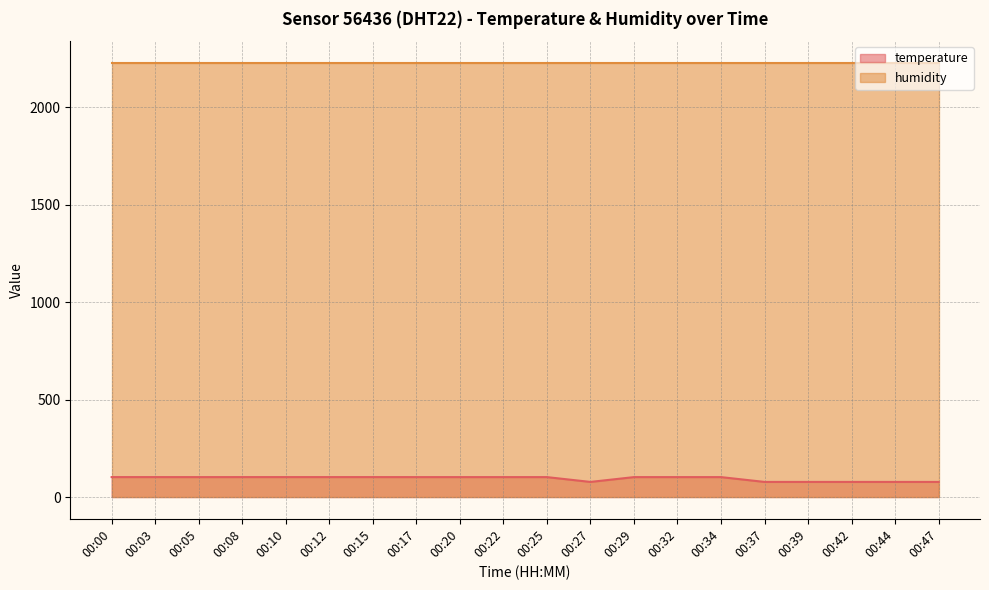

Rank the categories by value from highest to lowest.

00:00, 00:03, 00:08, 00:10, 00:12, 00:15, 00:05, 00:17, 00:20, 00:22, 00:25, 00:29, 00:32, 00:34, 00:27, 00:37, 00:39, 00:42, 00:44, 00:47